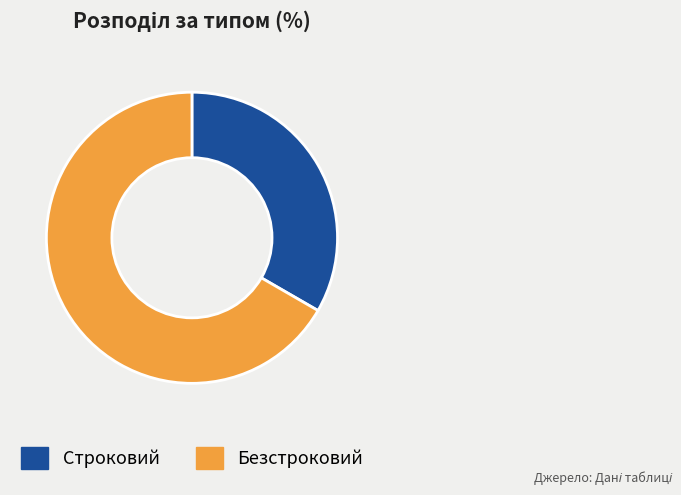

Which slice represents more than half of the pie?

Безстроковий